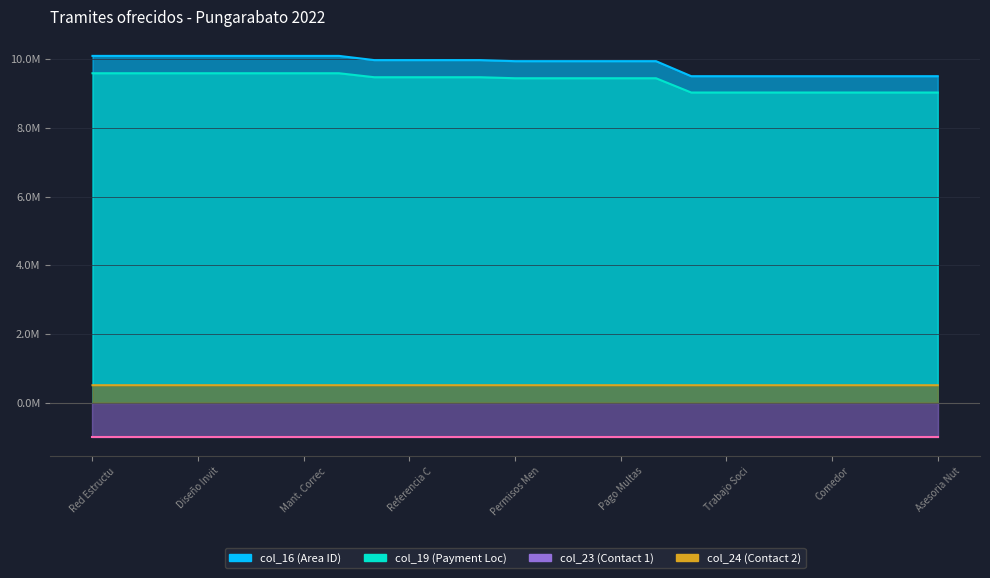

True or false: col_16 and col_19 cross at least once.

False